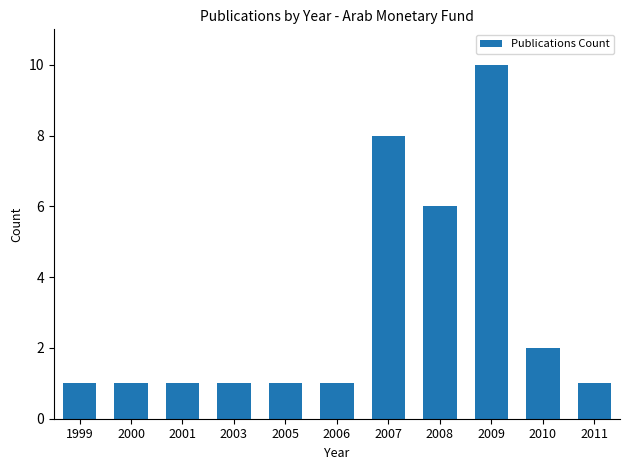

Where is the data nearest to the value 5?

2008